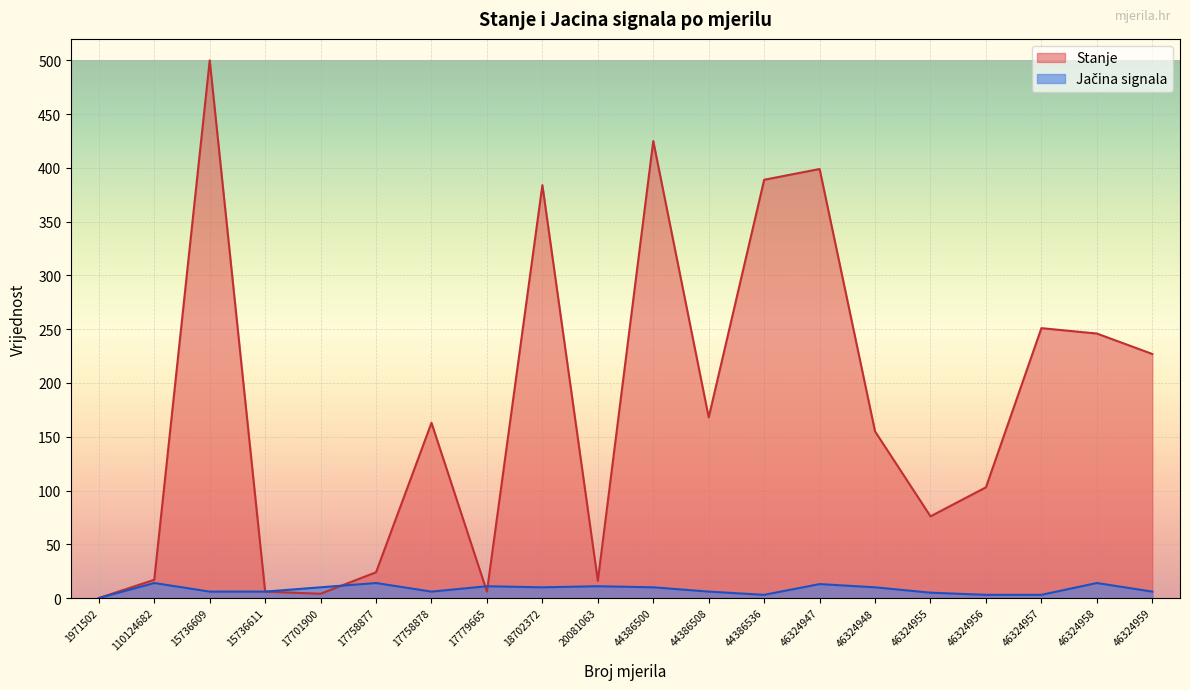

Which series has the largest total across all categories?

Stanje